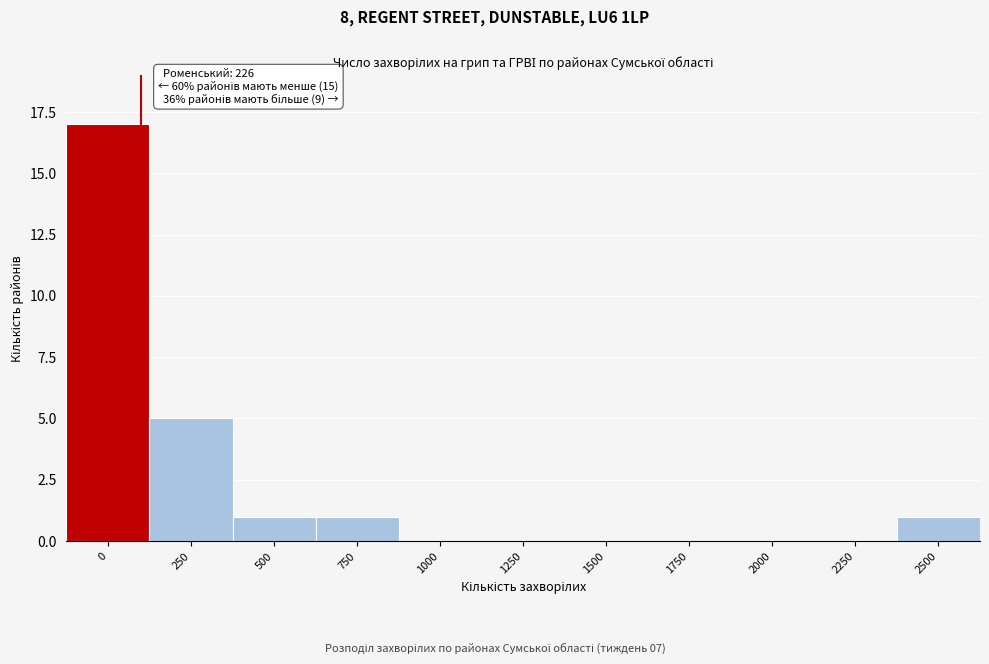

Reading right to left, transcribe all the data shown in this chart.

2500=1	2250=0	2000=0	1750=0	1500=0	1250=0	1000=0	750=1	500=1	250=5	0=17